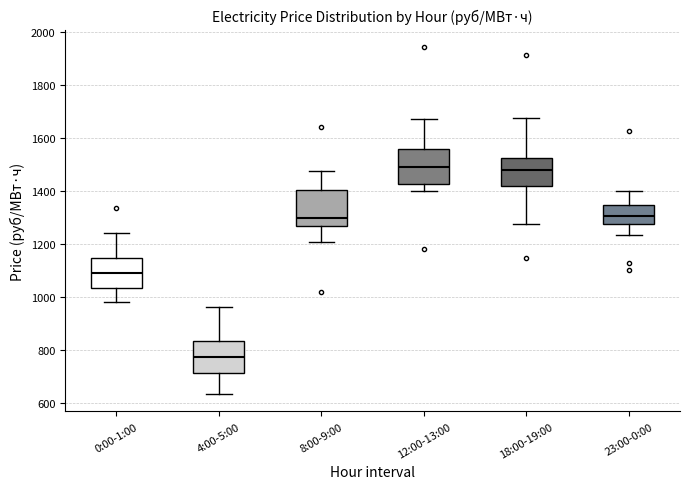

Reading left to right, read every box against the y-axis: the position of its median line, the range the box covers, and the ends of its whiskers. The values are not printed on the chart, so give them approximately, as read against the axis.

0:00-1:00: median 1100, box 1040 to 1140, whiskers 980 to 1240
4:00-5:00: median 780, box 720 to 840, whiskers 640 to 960
8:00-9:00: median 1300, box 1260 to 1400, whiskers 1200 to 1480
12:00-13:00: median 1480, box 1420 to 1560, whiskers 1400 to 1680
18:00-19:00: median 1480, box 1420 to 1520, whiskers 1280 to 1680
23:00-0:00: median 1300, box 1280 to 1340, whiskers 1240 to 1400